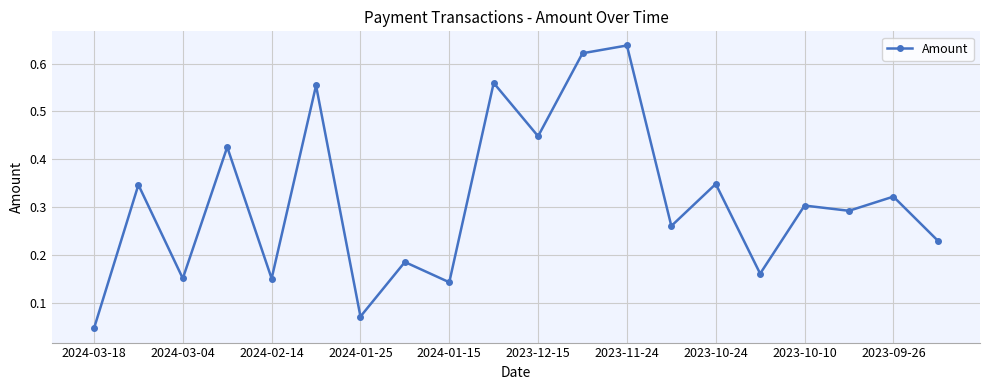

True or false: there are more than 1 points higher than both neighbors.

True